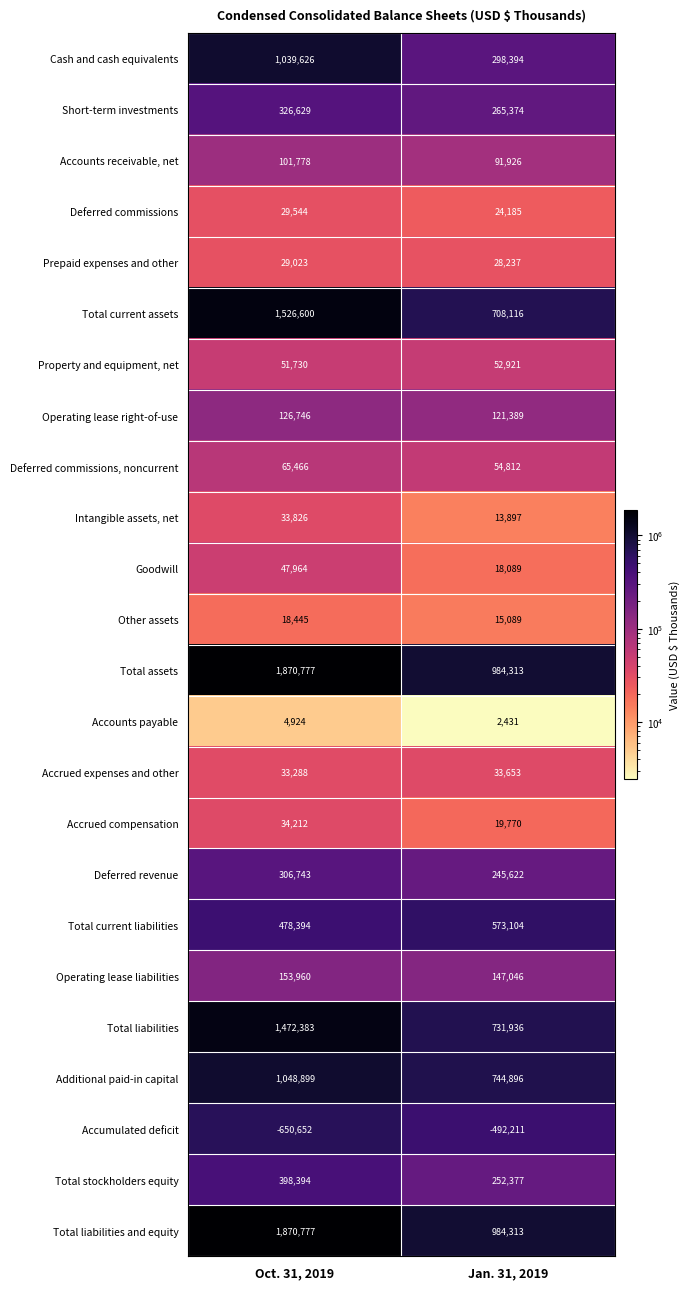

True or false: Cash and cash equivalents has a value of 1039626 at Oct. 31, 2019.

True